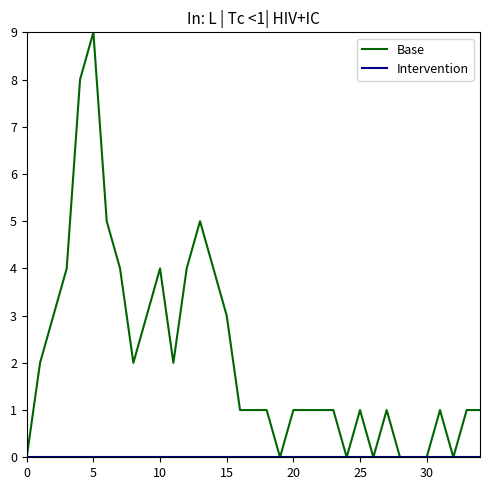

Which series has the largest range (max minus min)?

Base